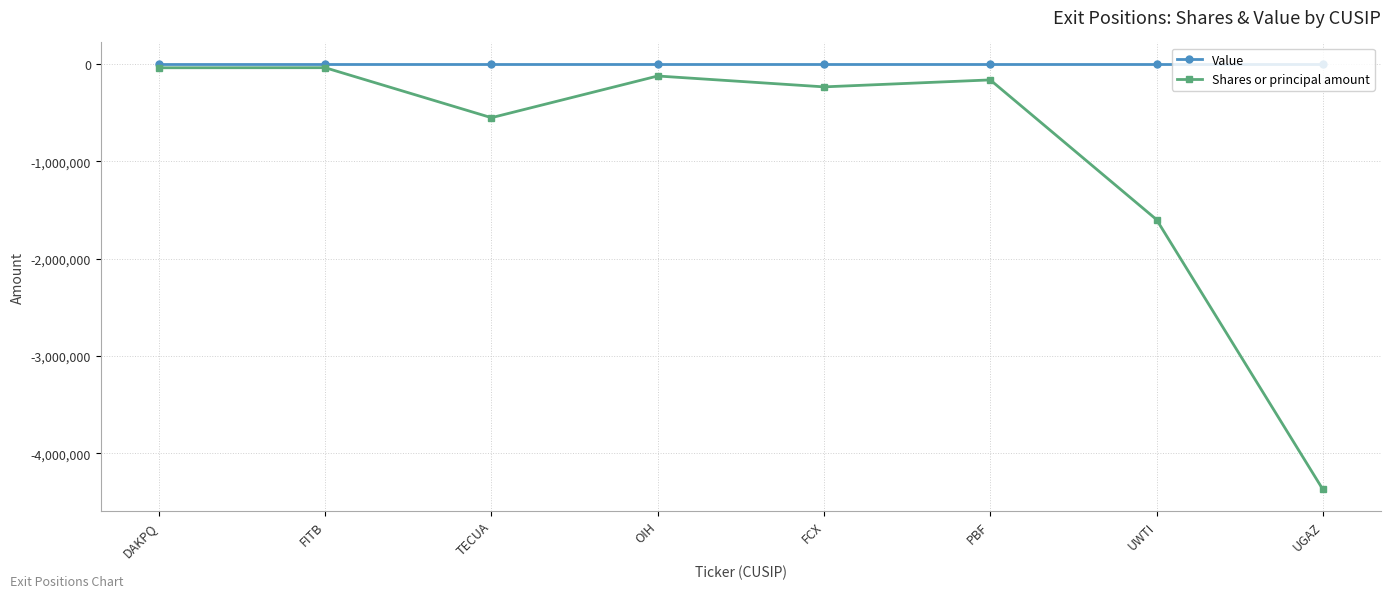

Is it true that Shares or principal amount equals -4369030 at UGAZ?

True